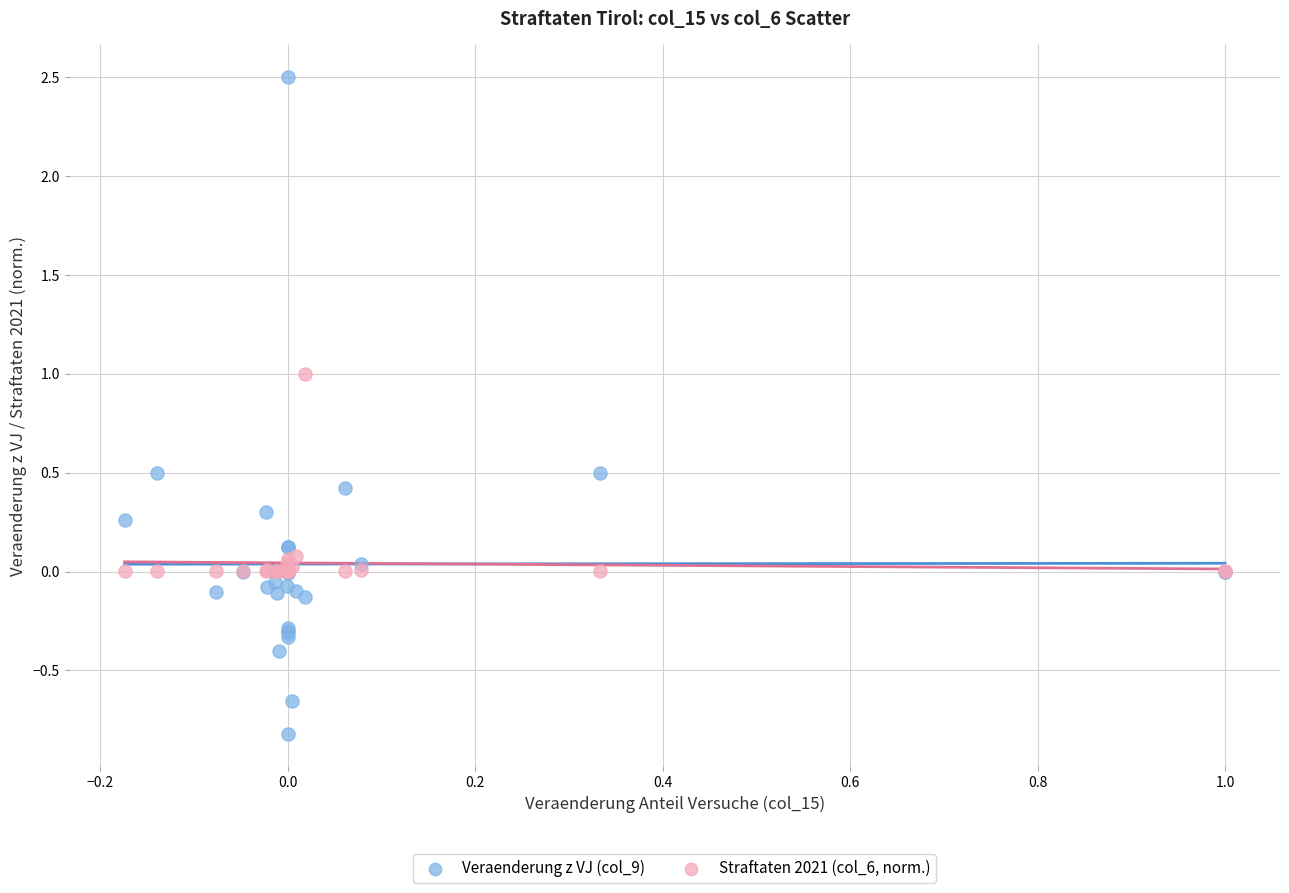

Which series has the largest Y range (max minus min)?

Veraenderung z VJ (col_9)